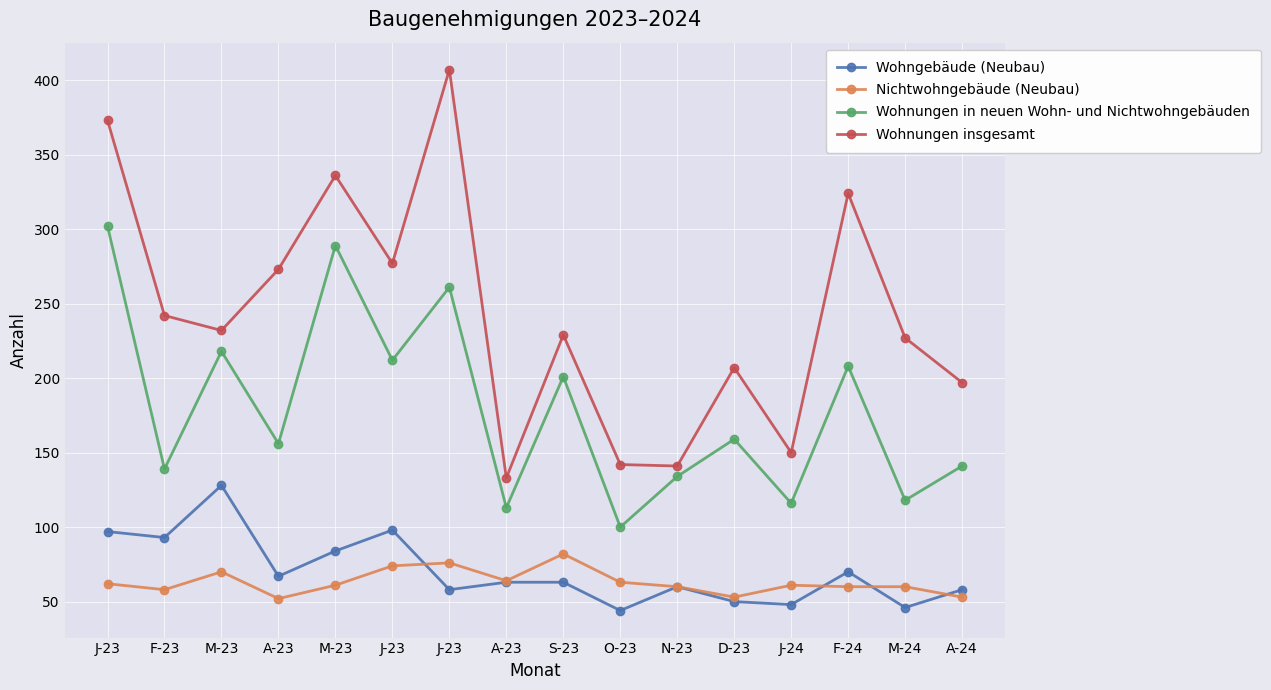

True or false: Wohnungen insgesamt has a value of 324 at F-24.

True